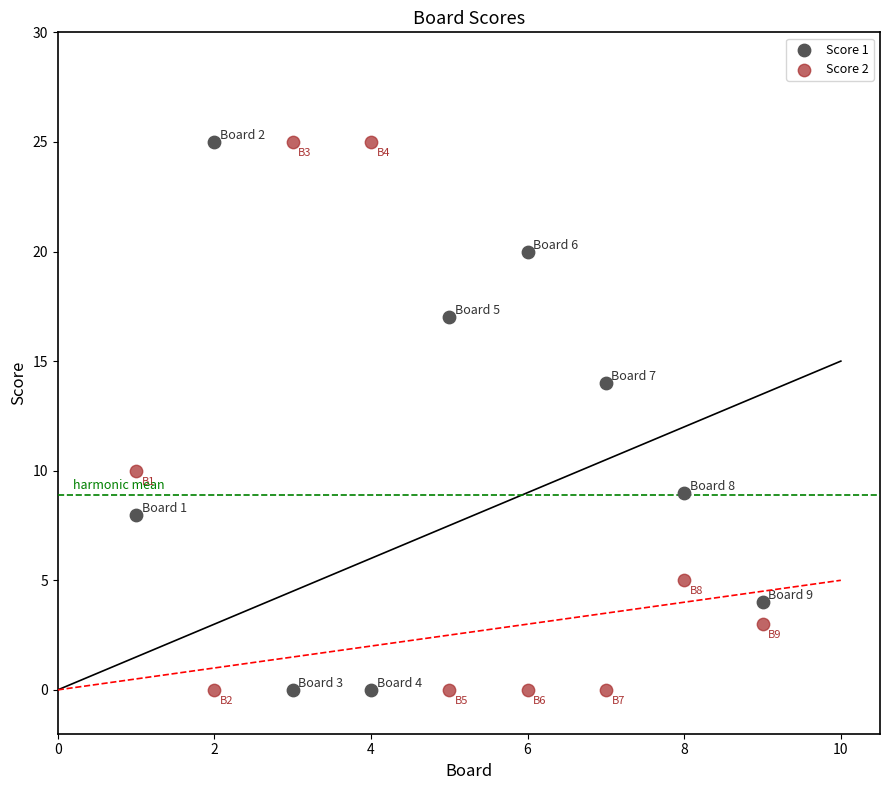

Across all data points, what is the range of Y values (max minus min)?

25